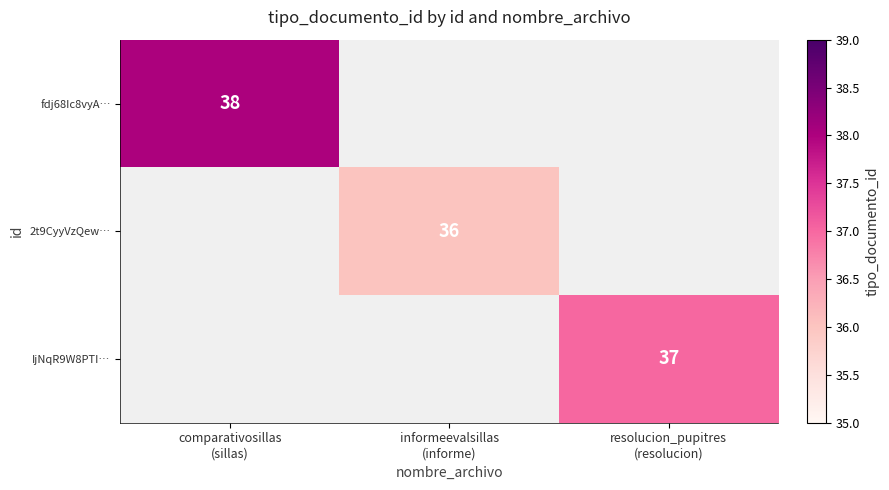

At which label does fdj68Ic8vyA… reach its peak?

comparativosillas (sillas)